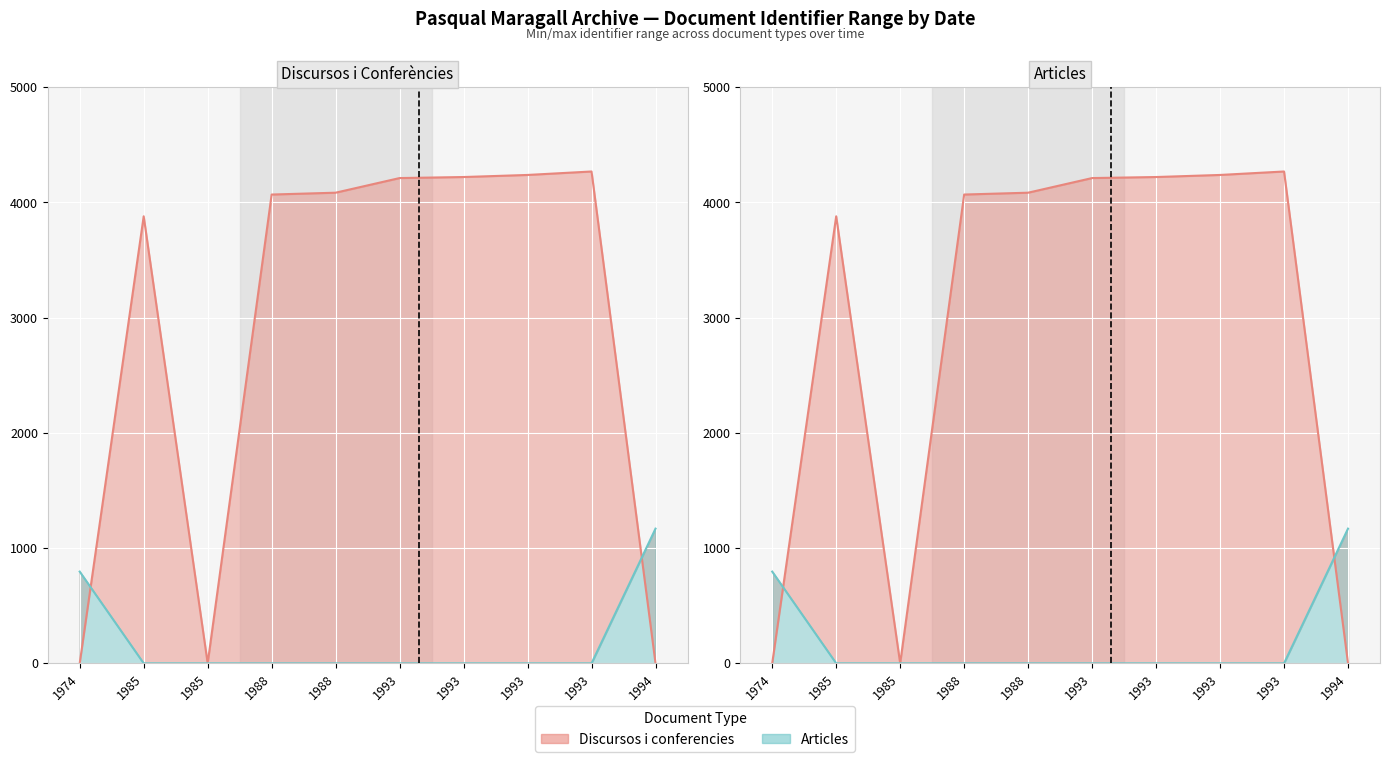

Is it true that Articles equals 1256 at 1974?

False